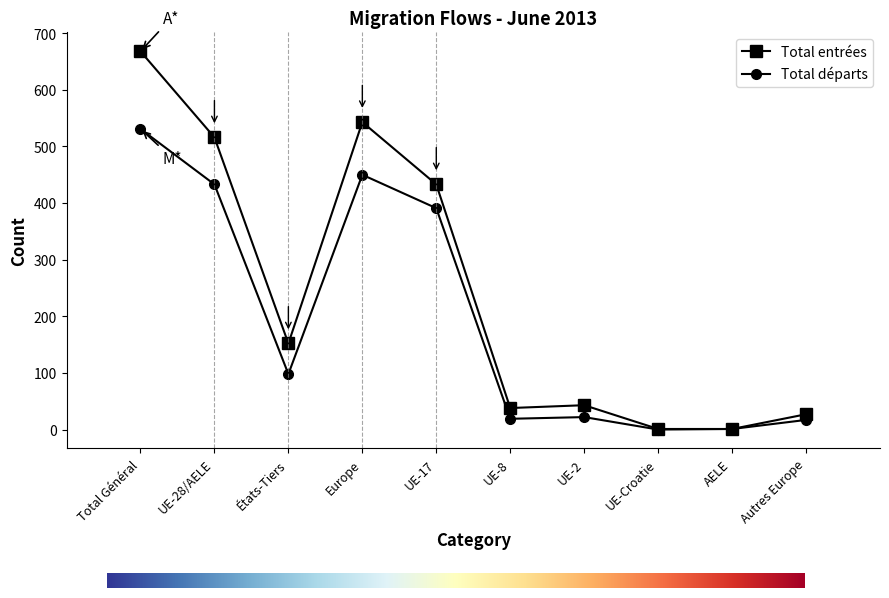

What position from the left is UE-8?

6